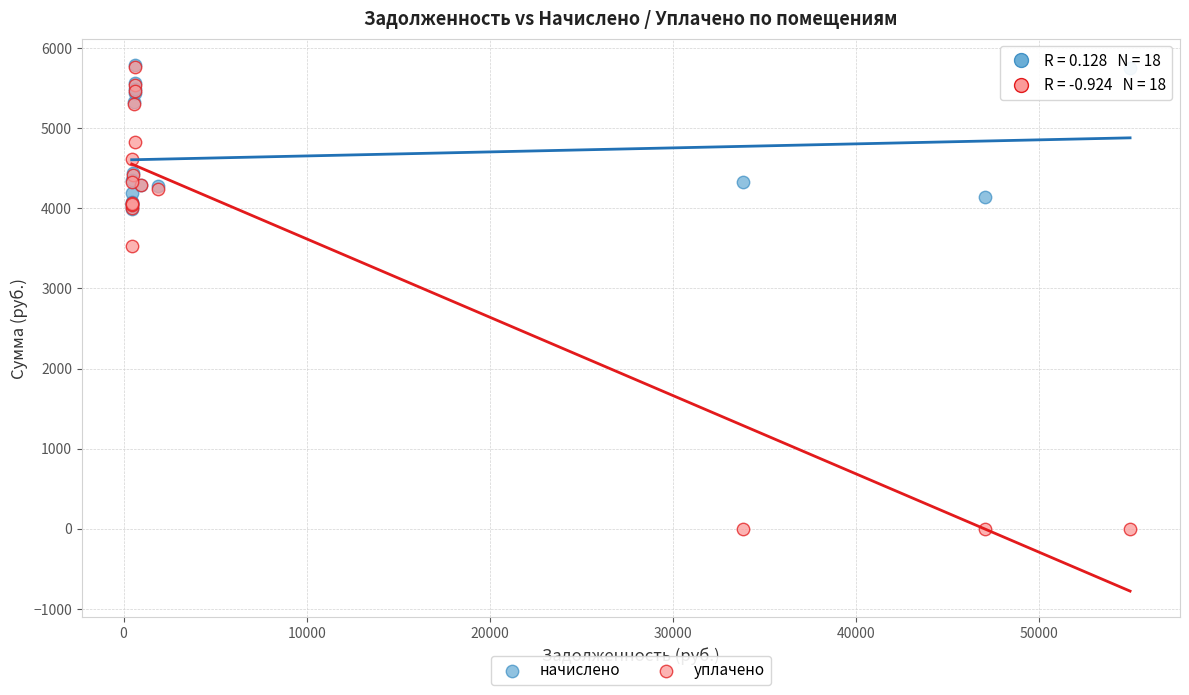

Which series has the largest Y range (max minus min)?

уплачено